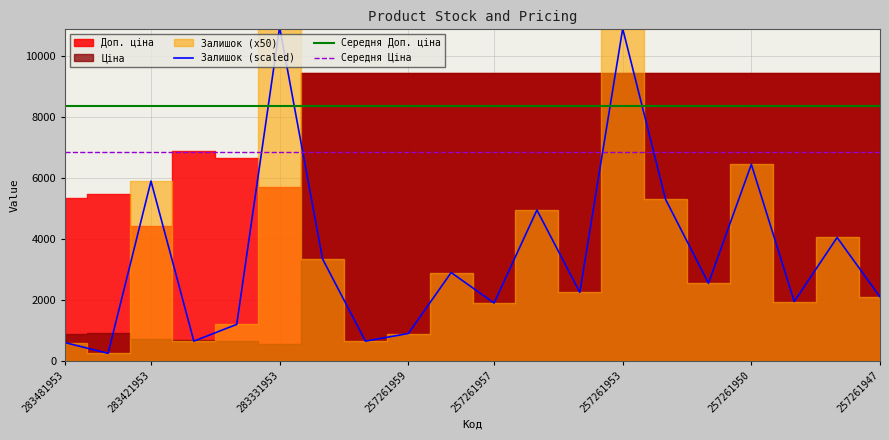

Reading left to right, extract all data points from this chart.

Залишок: 12.0	5.0	118.0	13.0	24.0	219.0	67.0	13.0	18.0	58.0	38.0	99.0	45.0	218.0	106.0	51.0	129.0	39.0	81.0	42.0
Ціна: 891.2	914.8	736.3	690.2	666.6	572.0	9458.9	9458.9	9458.9	9458.9	9458.9	9458.9	9458.9	9458.9	9458.9	9458.9	9458.9	9458.9	9458.9	9458.9
Доп. ціна: 5347.0	5488.9	4418.0	6902.4	6666.0	5720.5	9458.9	9458.9	9458.9	9458.9	9458.9	9458.9	9458.9	9458.9	9458.9	9458.9	9458.9	9458.9	9458.9	9458.9